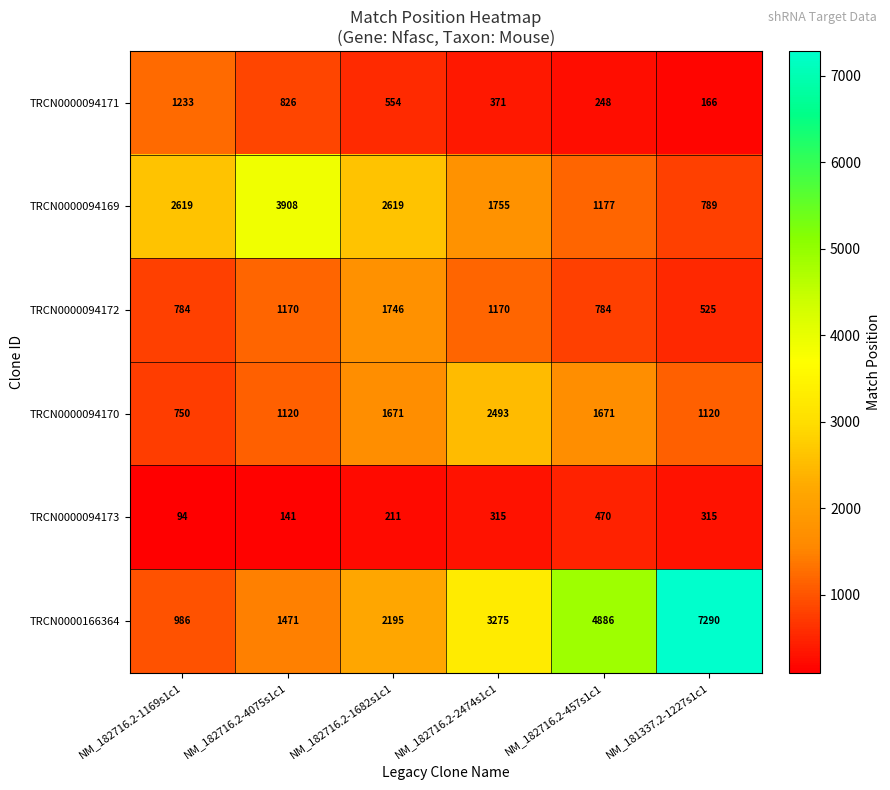

What is the total value across all series at NM_182716.2-2474s1c1?

9379